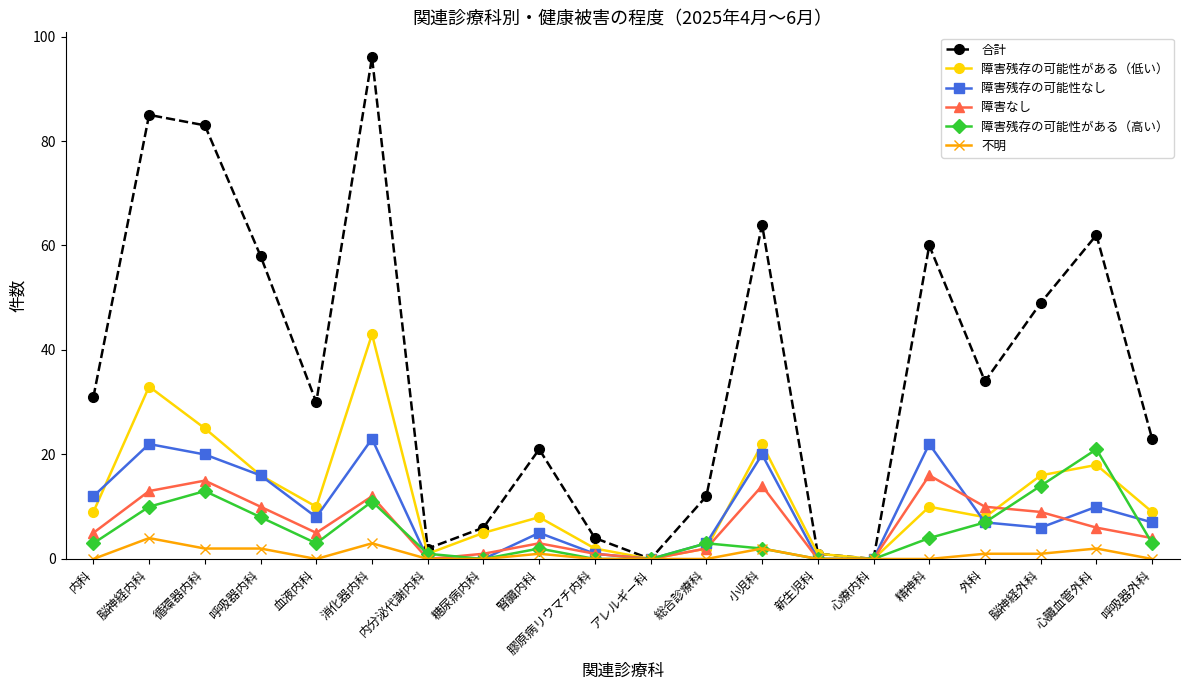

What is the difference between the maximum and second lowest values in the 合計 series?

96